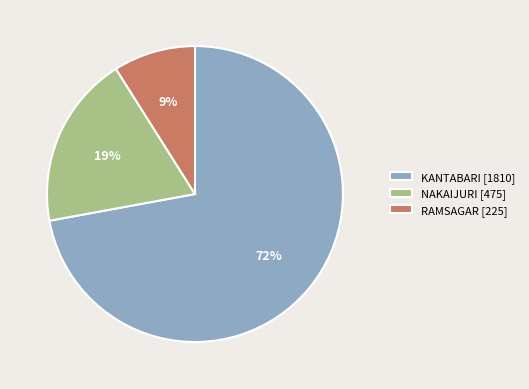

To the nearest percent, what portion does KANTABARI [1810] represent?

72%